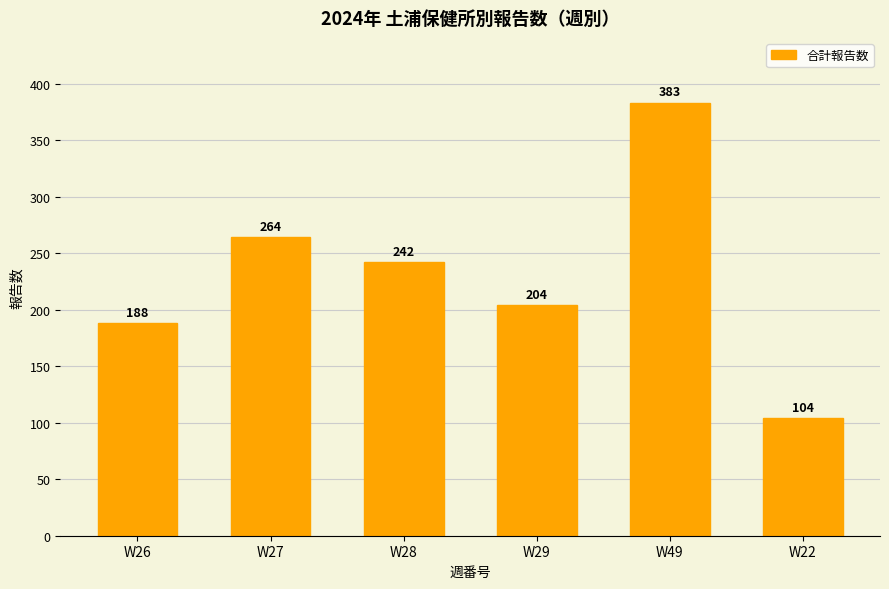

What is the label of the 4th bar from the left?

W29